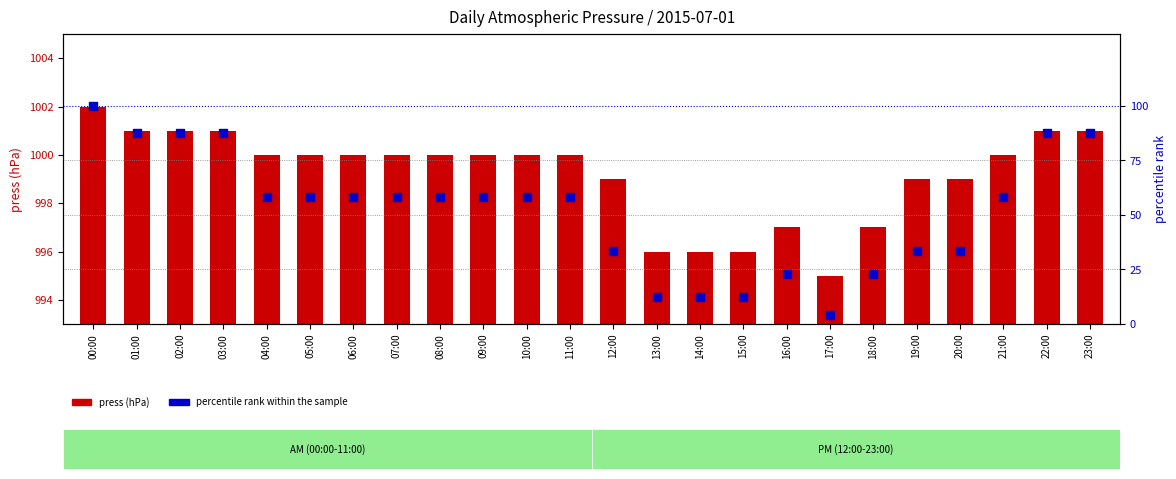

What is the total value across all series at 10:00?

1058.3